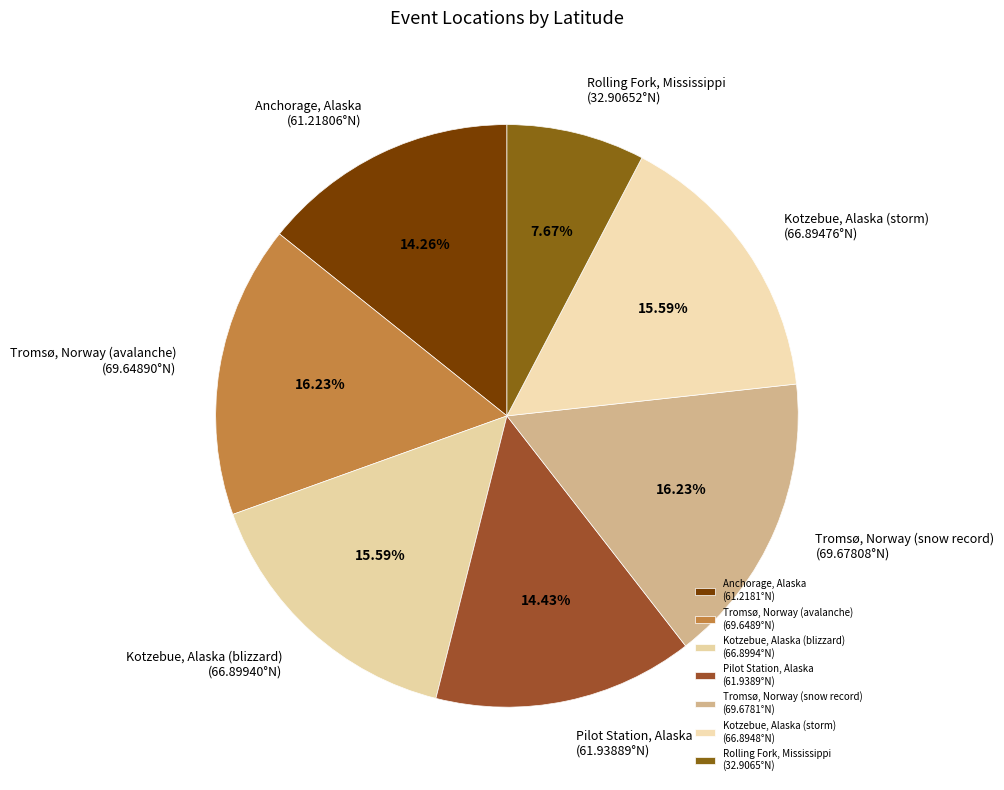

What portion of the pie excludes Tromsø, Norway (avalanche)?

83.8%